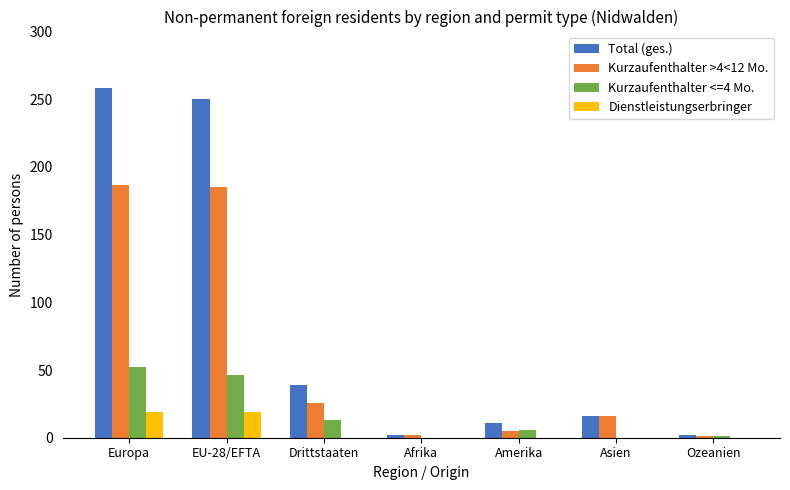

At which category does the chart reach its peak across all series?

Europa